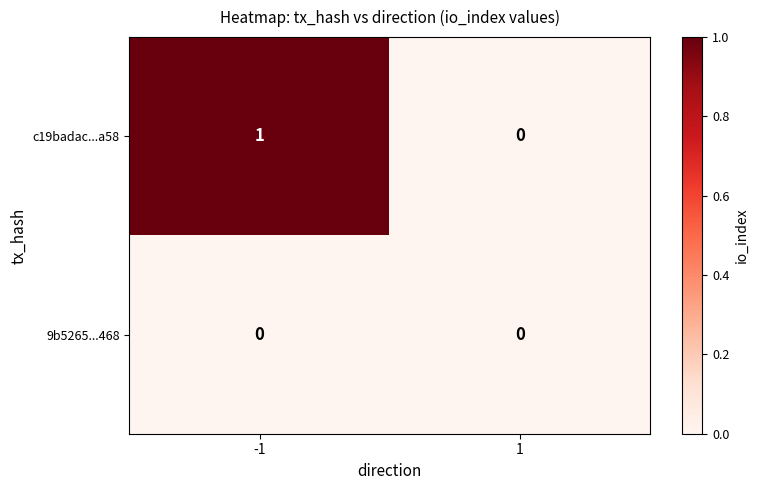

The 9b5265...468 series shows 0 at -1. True or false?

True